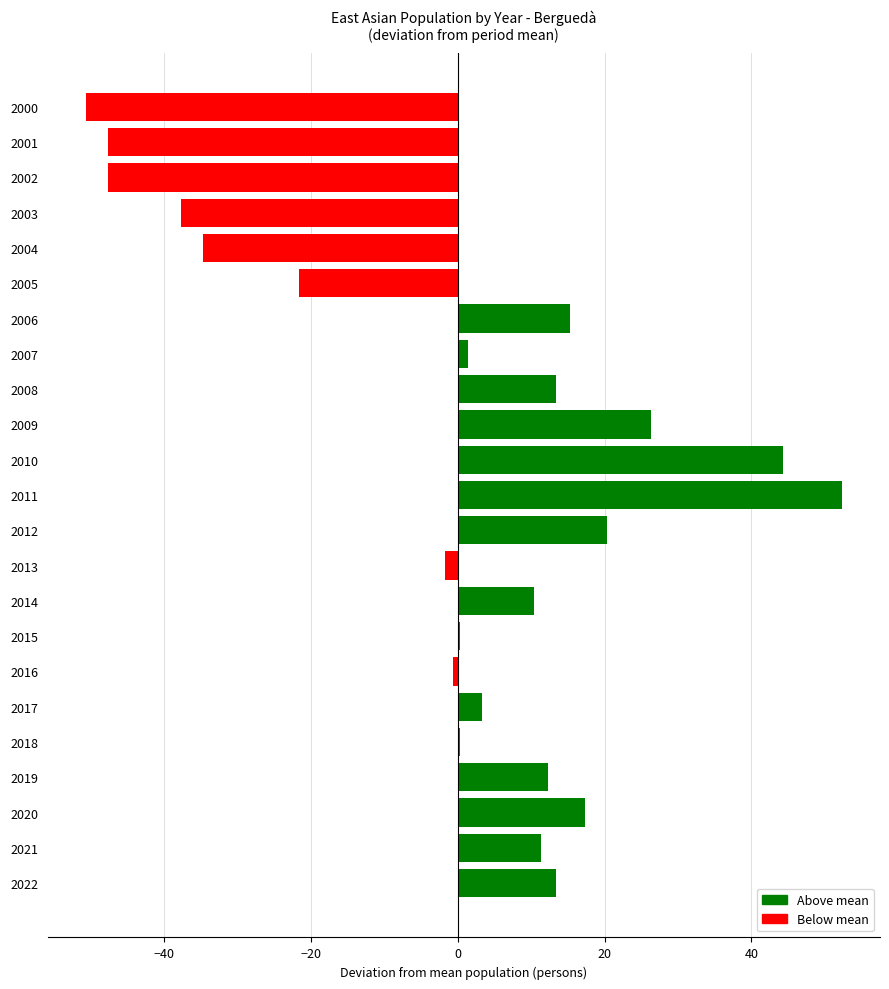

What is the difference between the values at 2021 and 2010?

33.0